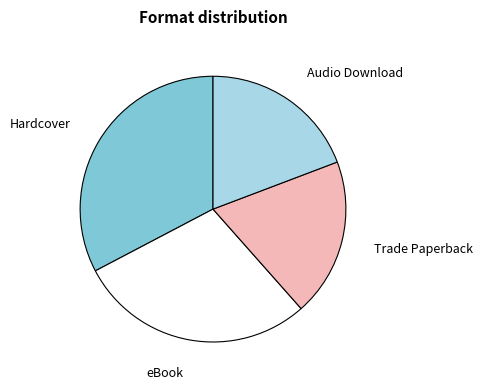

Does any single category account for the majority?

No